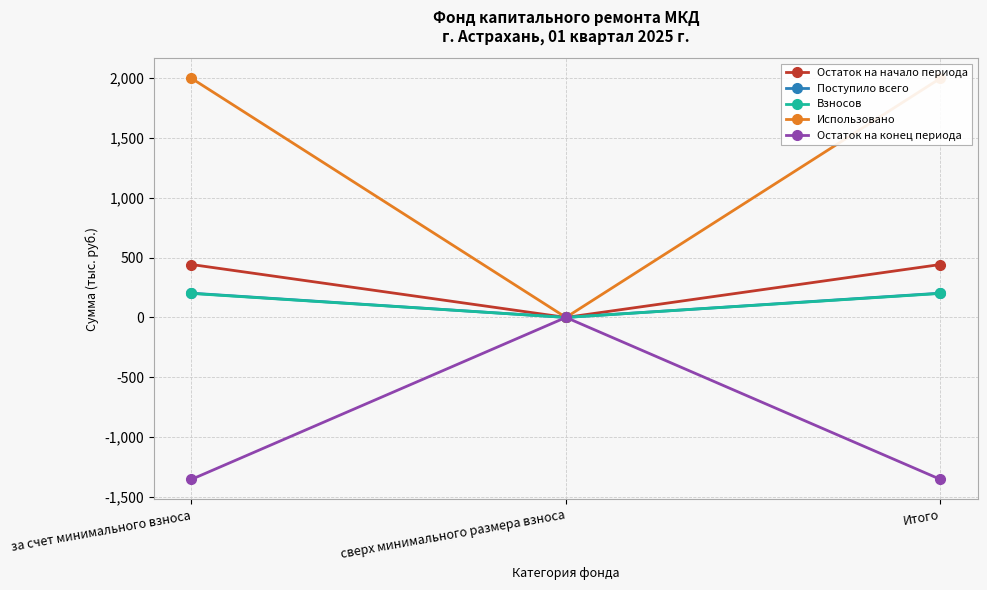

Which series has the largest total across all categories?

Использовано